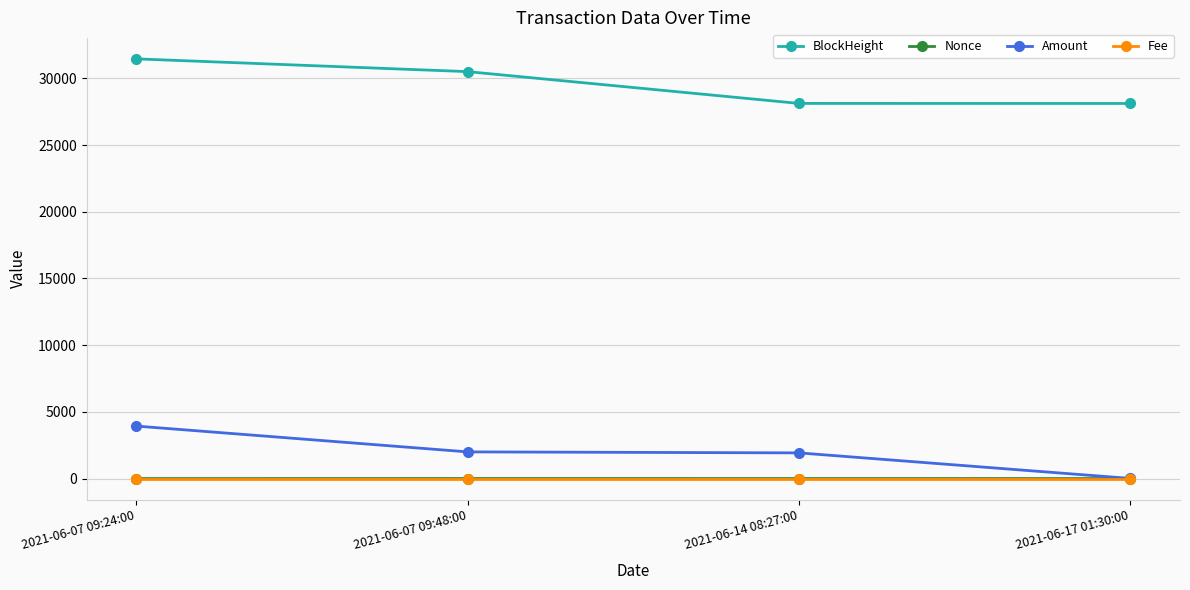

Which category has the highest value across all series?

2021-06-07 09:24:00